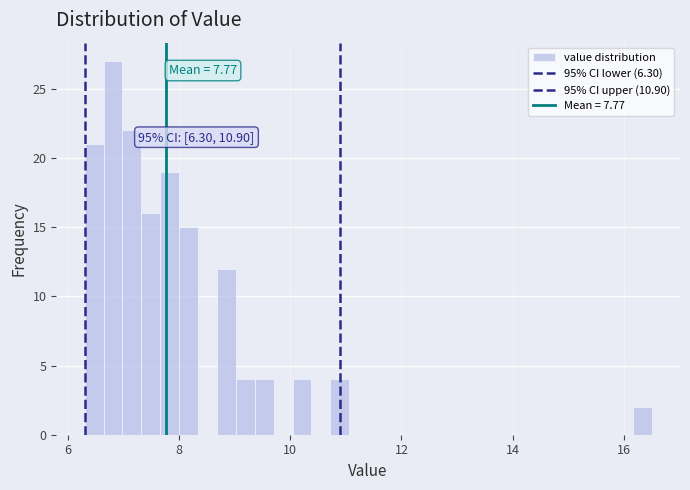

Read against the x-axis, roughly where is the centre of the tallest bar?

6.8